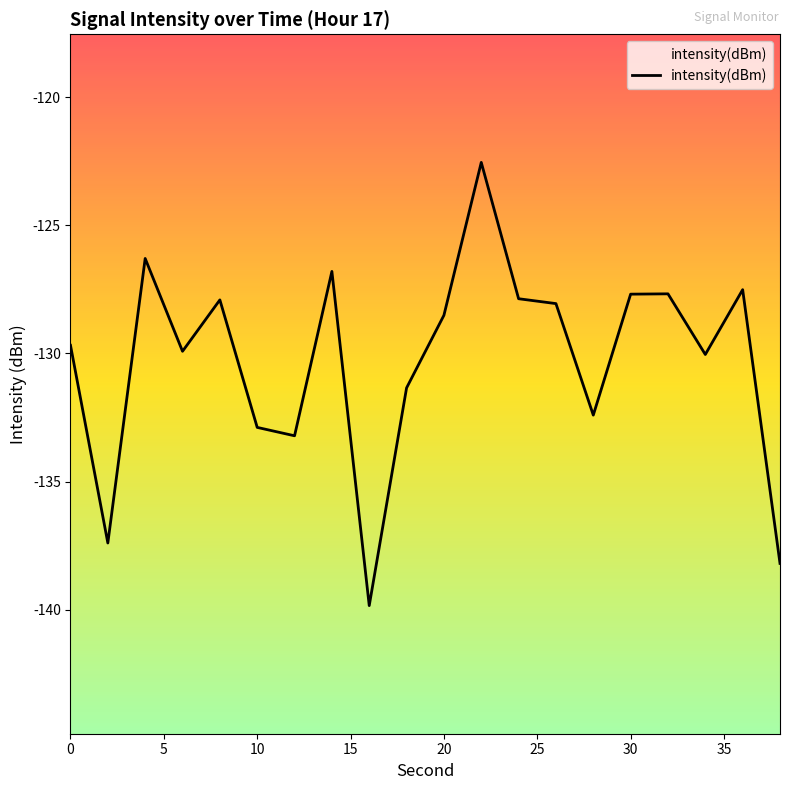

What is the difference between the maximum and minimum values?

17.3